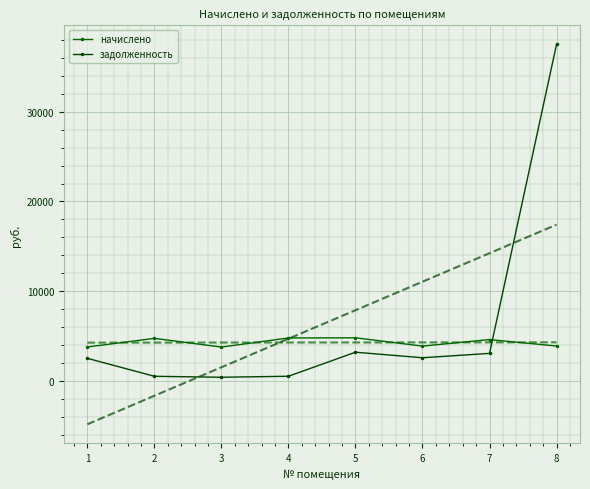

How many lines are shown in the chart?

2